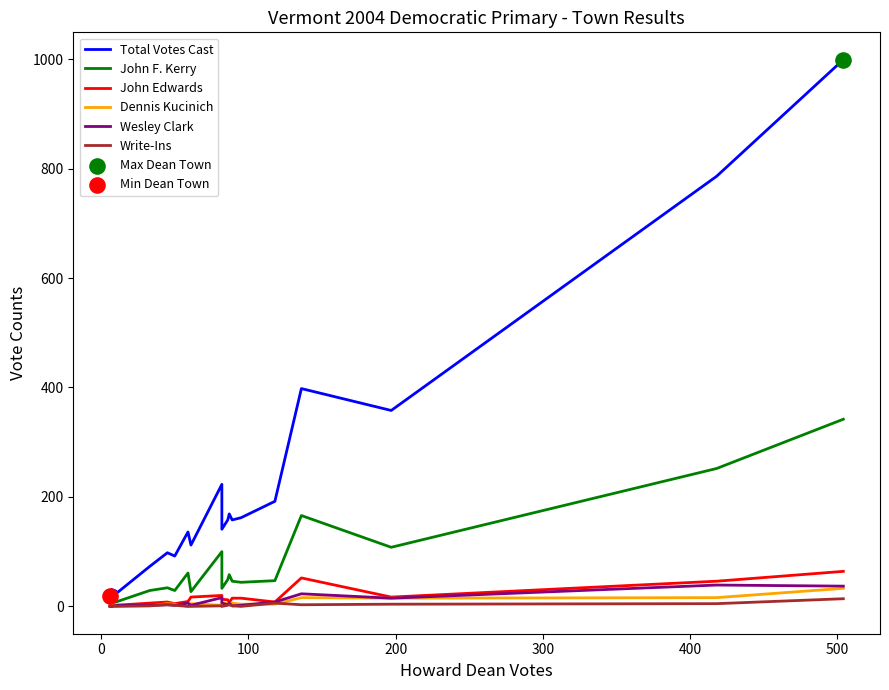

Which series has the largest Y range (max minus min)?

Total Votes Cast